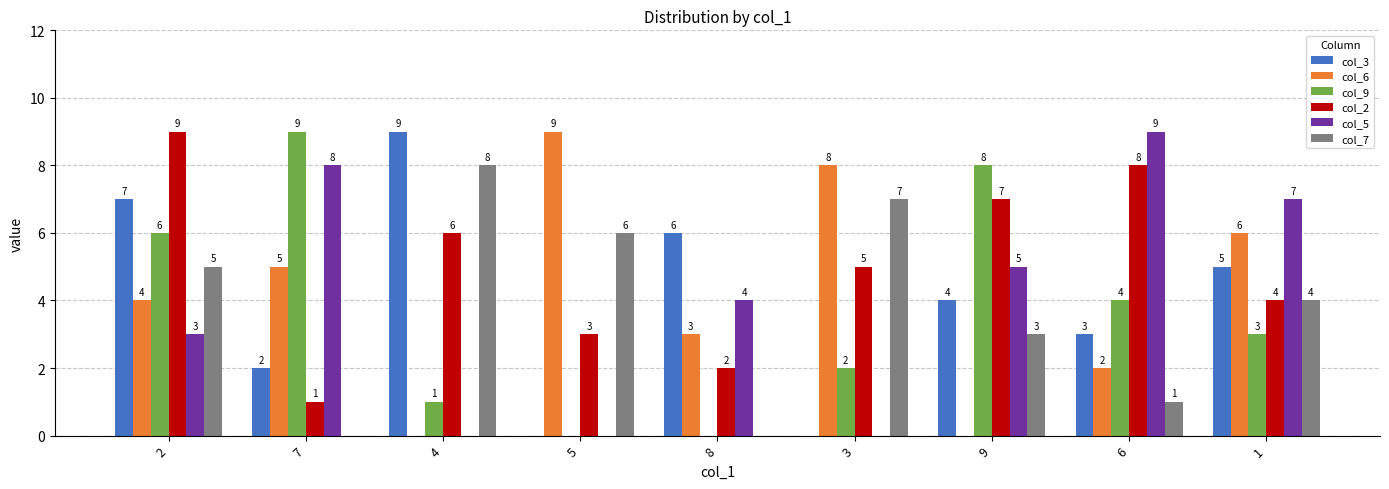

Reading right to left, list all the values displayed in this chart.

col_3: 5	3	4	0	6	0	9	2	7
col_6: 6	2	0	8	3	9	0	5	4
col_9: 3	4	8	2	0	0	1	9	6
col_2: 4	8	7	5	2	3	6	1	9
col_5: 7	9	5	0	4	0	0	8	3
col_7: 4	1	3	7	0	6	8	0	5